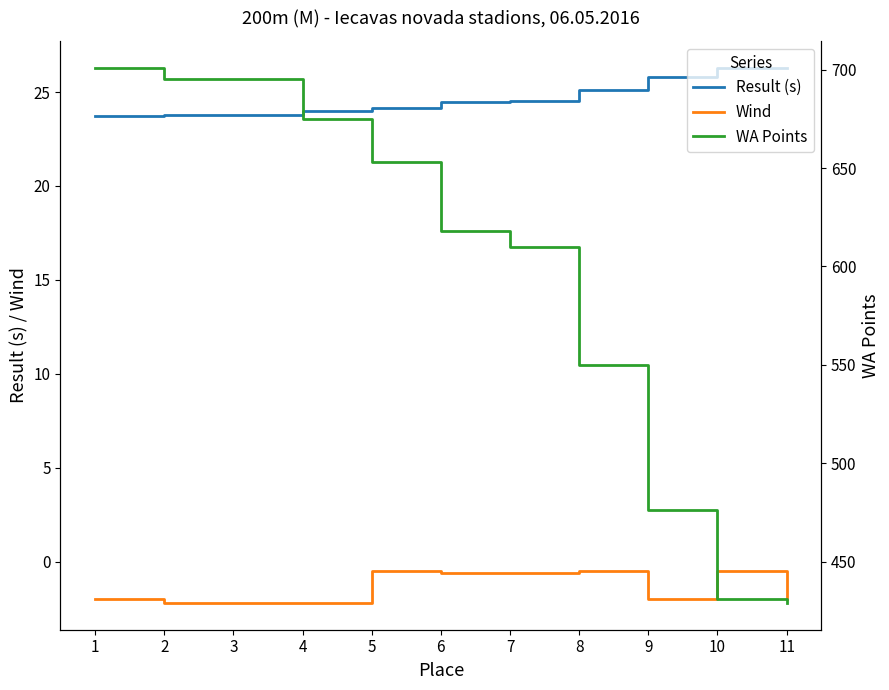

Reading right to left, list all the values displayed in this chart.

Result (s): 26.3	26.3	25.8	25.1	24.5	24.5	24.2	24.0	23.8	23.8	23.8
Wind: -2.0	-0.5	-2.0	-0.5	-0.6	-0.6	-0.5	-2.2	-2.2	-2.2	-2.0
WA Points: 429.0	431.0	476.0	550.0	610.0	618.0	653.0	675.0	695.0	695.0	701.0